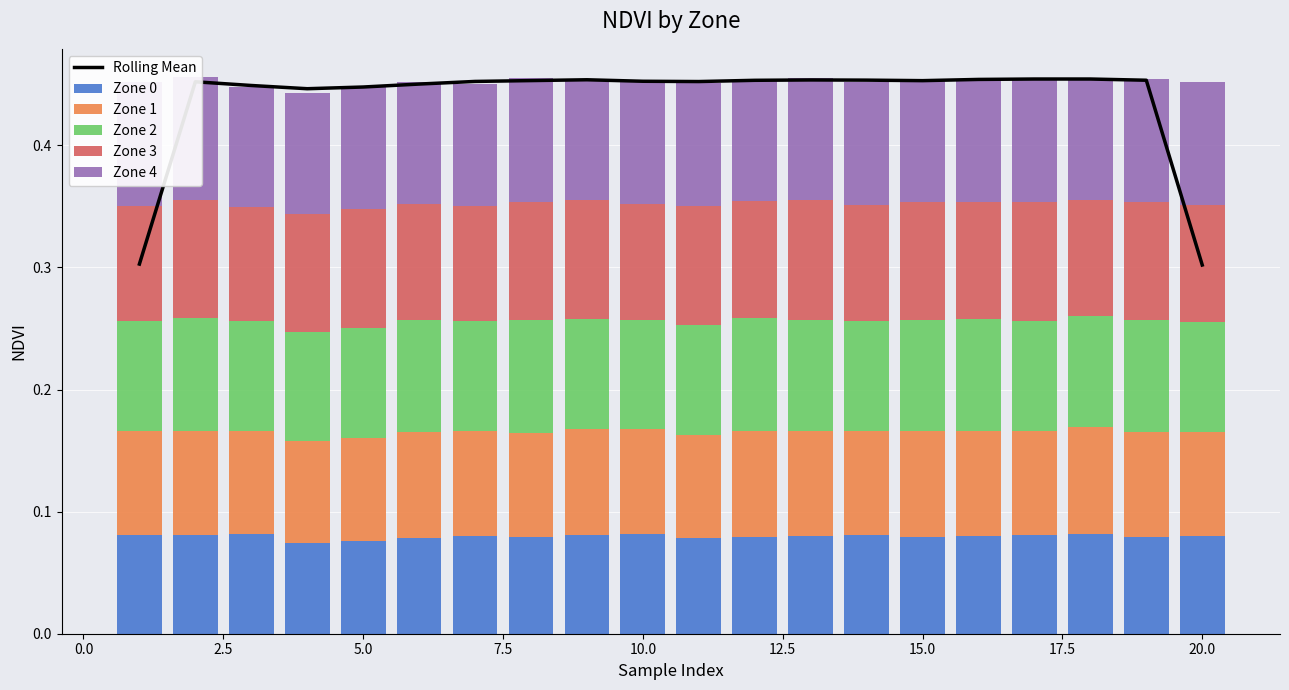

Where is Zone 2 nearest to the value 0?

5.0